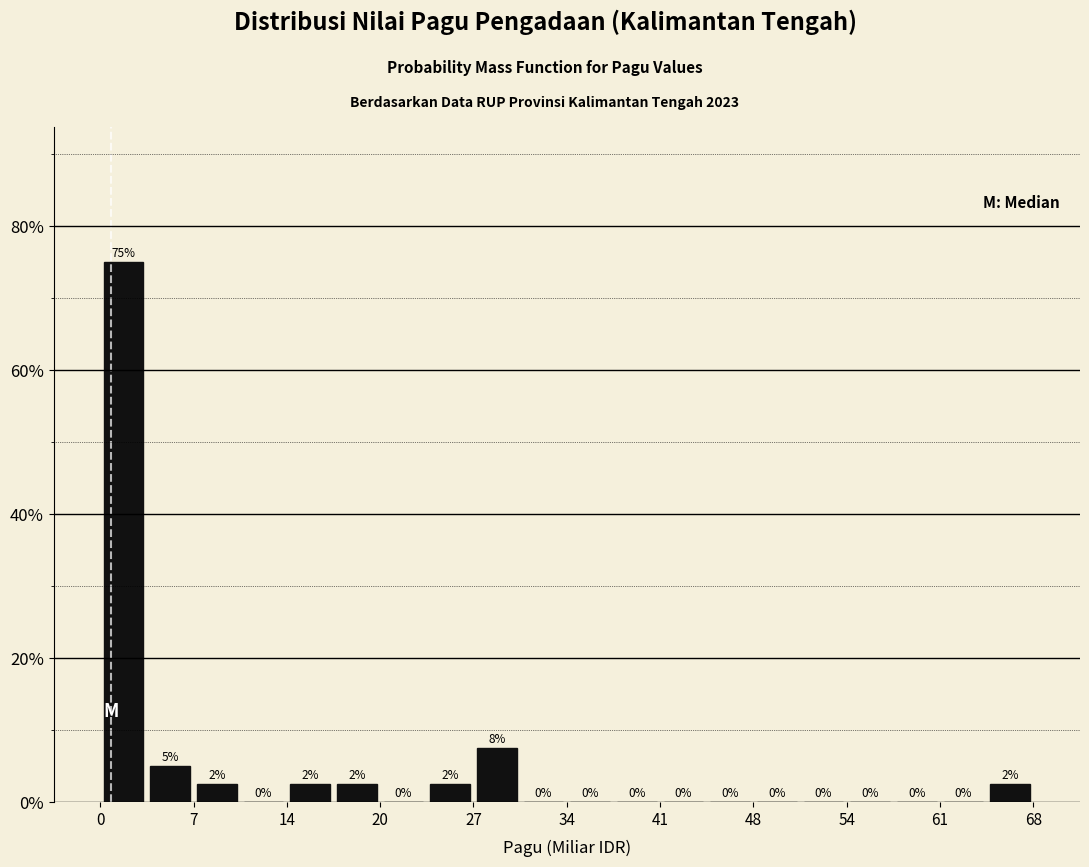

Read against the x-axis, roughly where is the centre of the tallest bar?

2